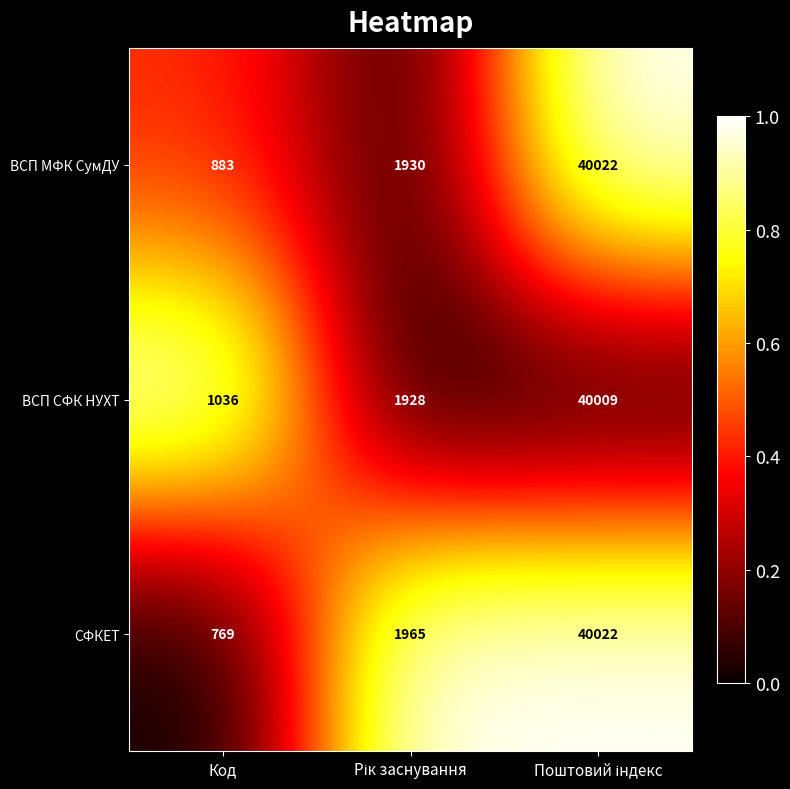

The ВСП МФК СумДУ series shows 883 at Код. True or false?

True